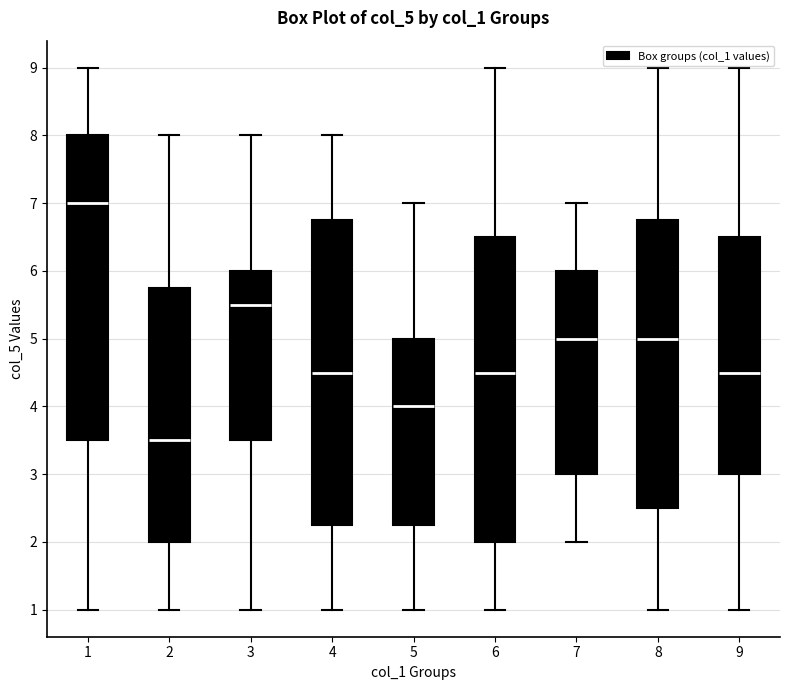

Where is the lower edge of the box at x = 1 on the y-axis? The values are not printed on the chart, so give them approximately, as read against the axis.

3.5